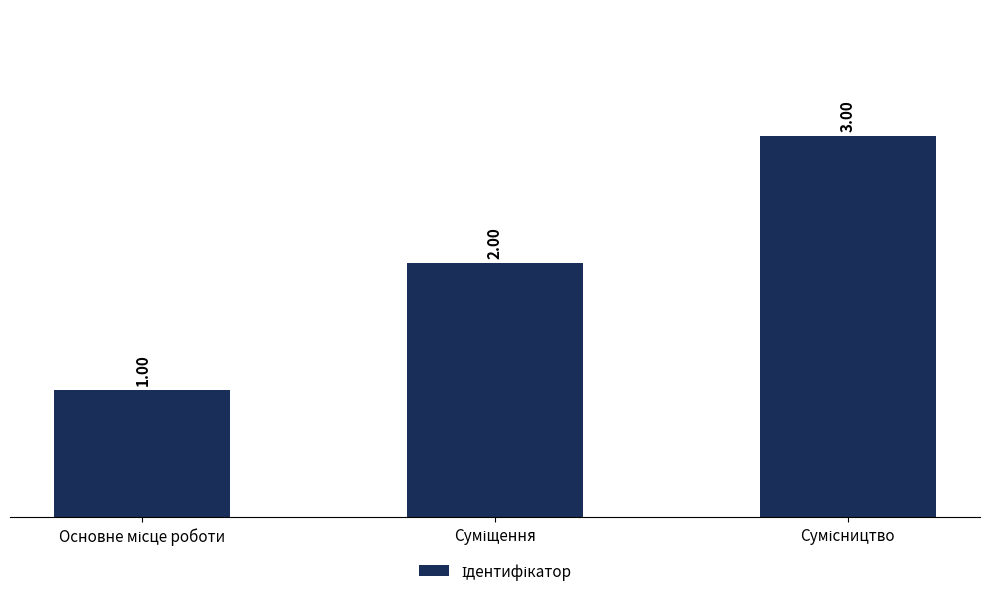

What is the value of the 2nd bar from the left?

2